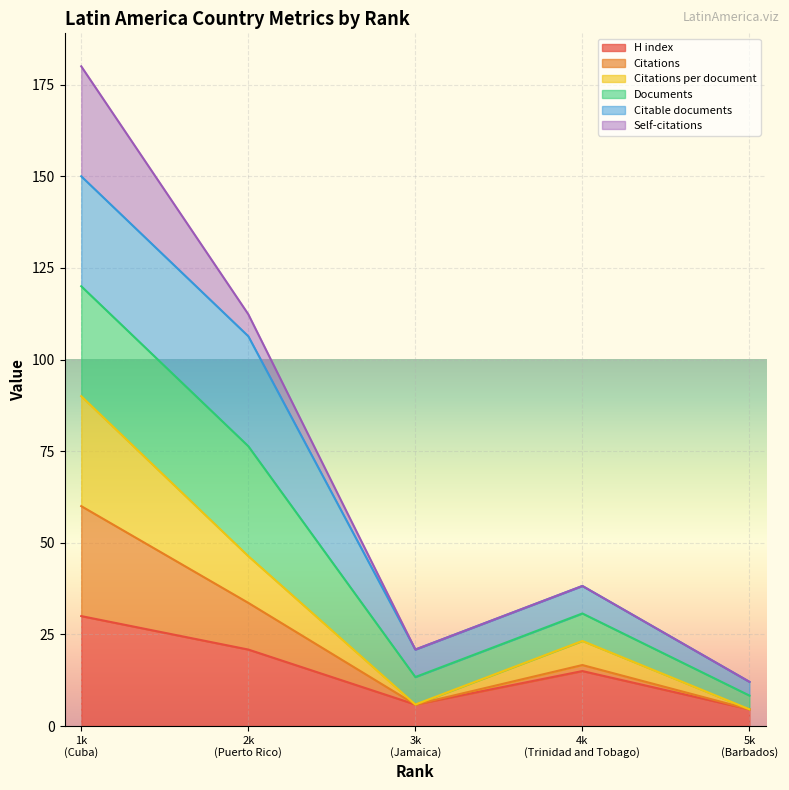

How many lines are shown in the chart?

6